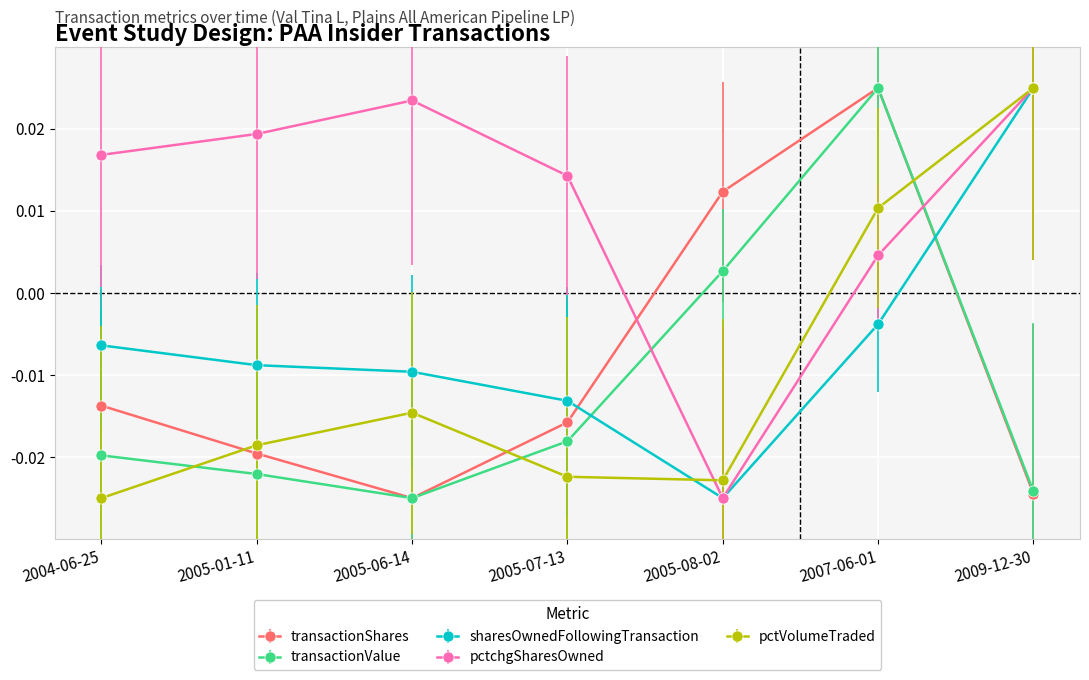

What is the sum of all pctchgSharesOwned values?

0.1